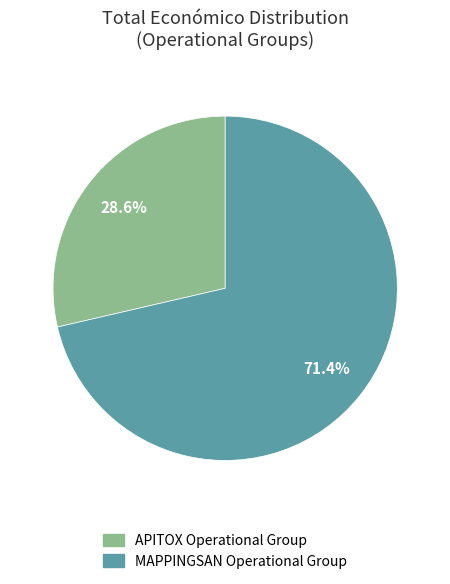

What percentage is NOT represented by MAPPINGSAN Operational Group?

28.6%